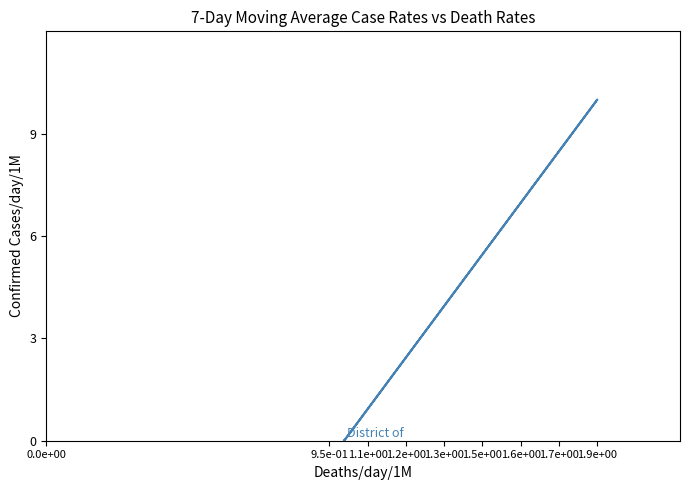

How many interior local peaks (higher than both neighbors) does the data have?

2